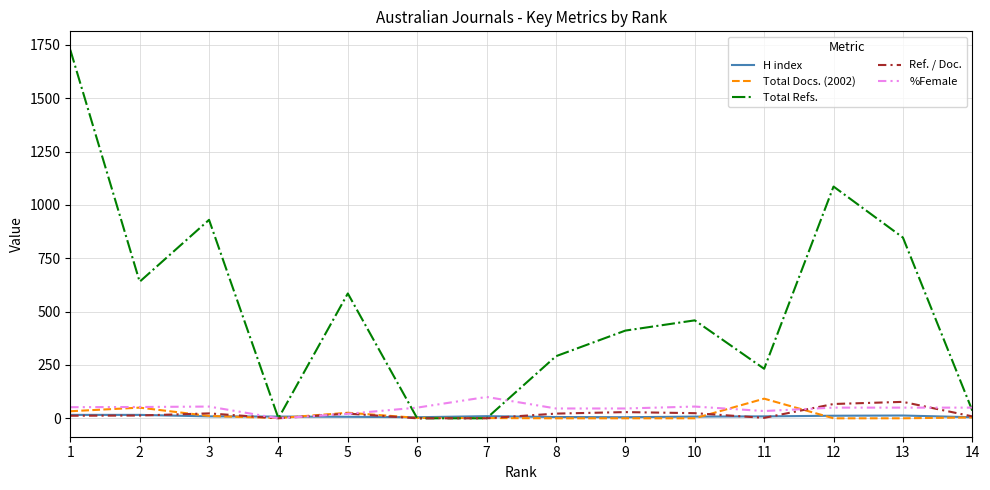

Which series has the widest spread of values?

Total Refs.